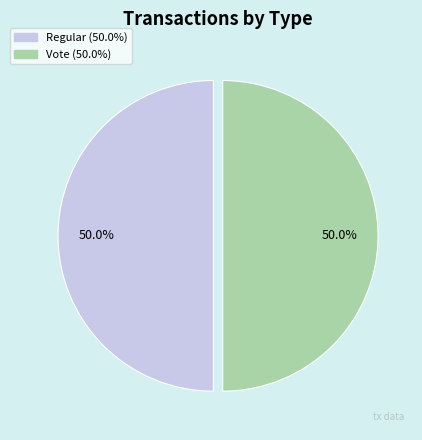

Combined, what portion of the pie is Vote (50.0%) and Regular (50.0%)?

100.0%